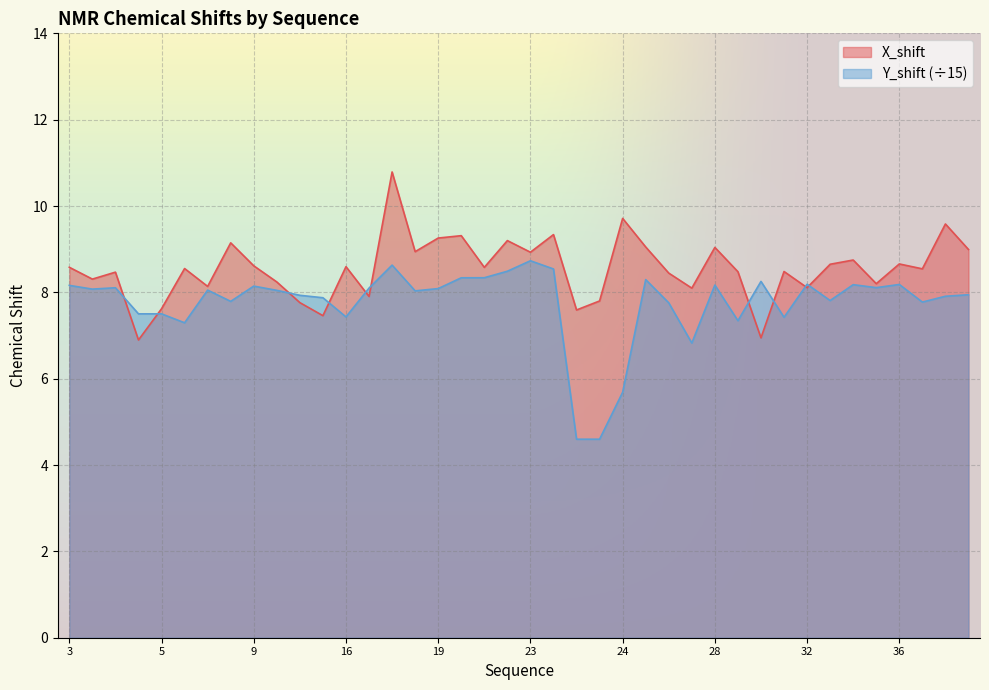

True or false: Y_shift has more than 2 interior local peaks.

True